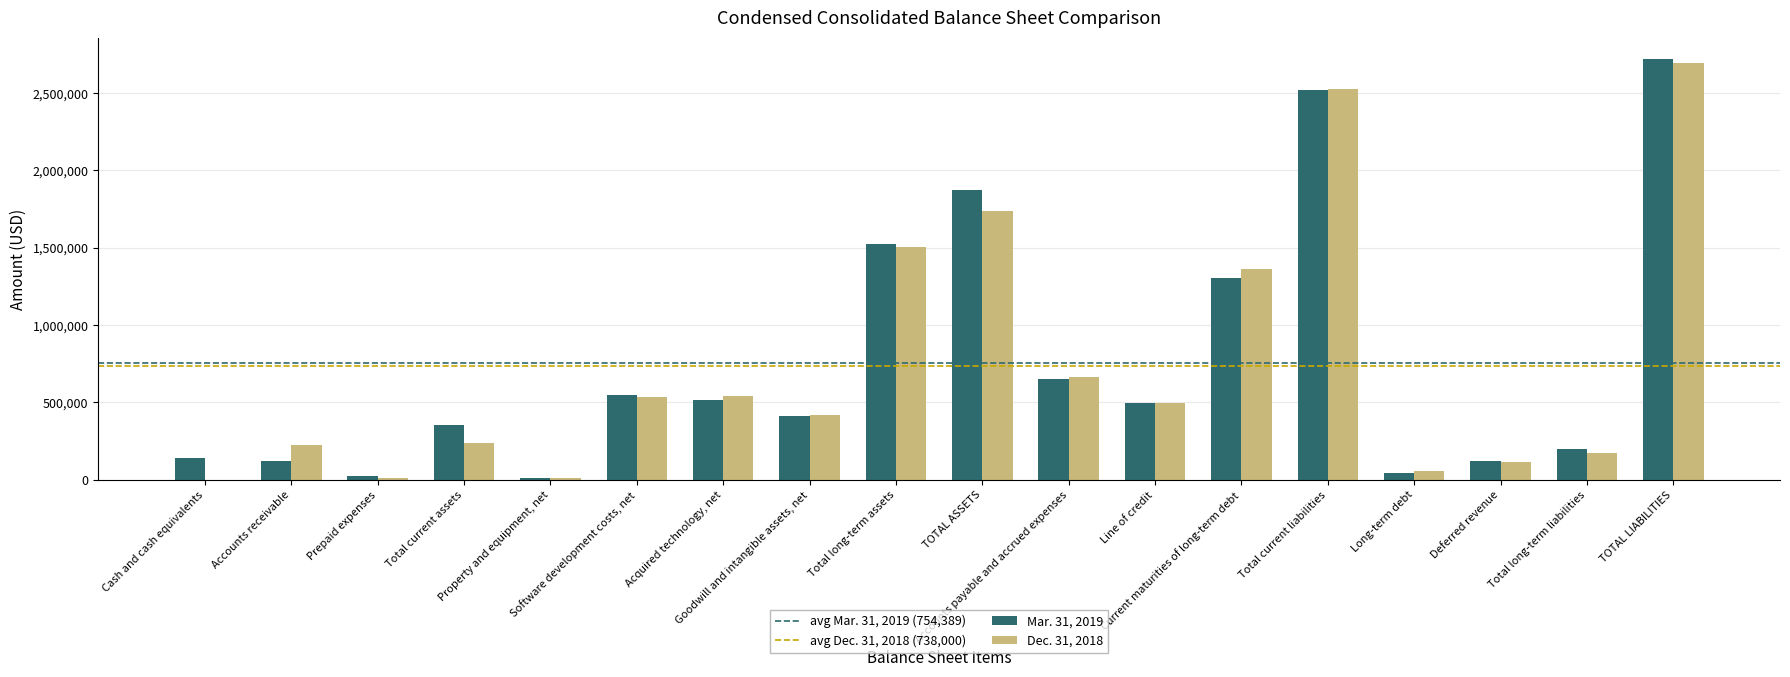

How many distinct data groups are displayed?

2